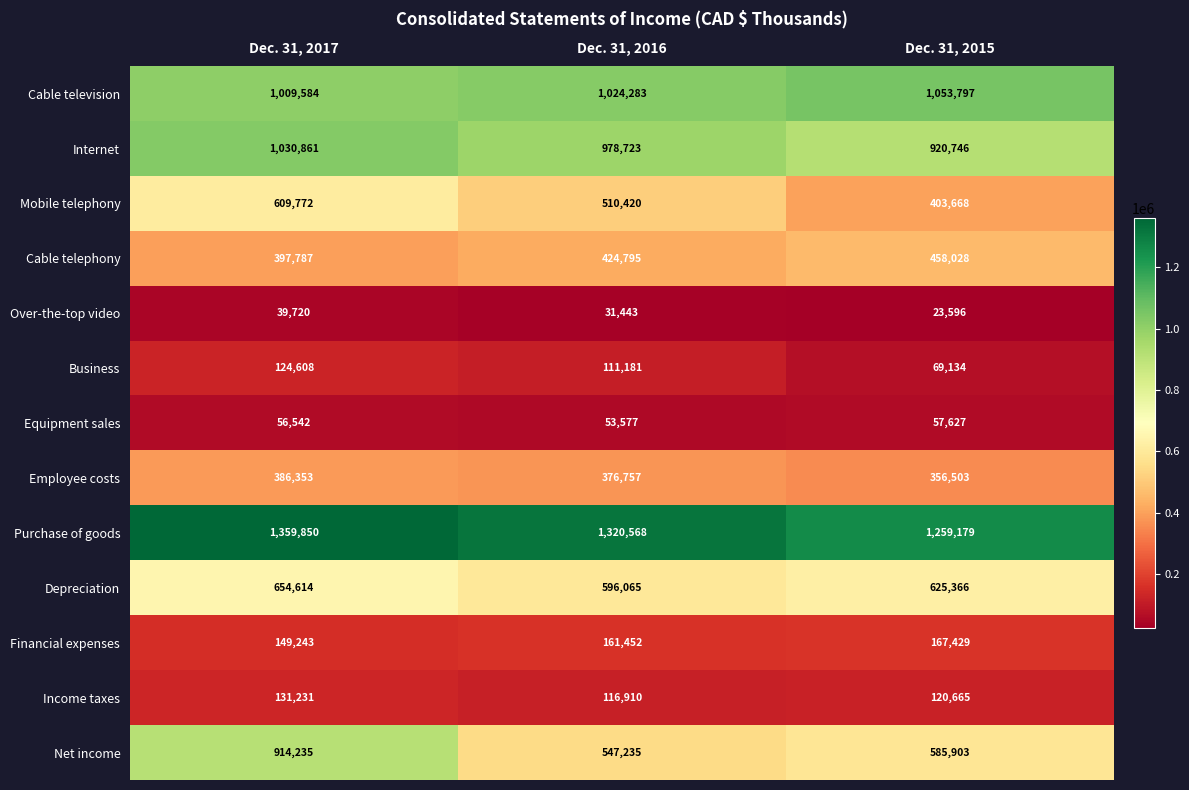

Where does the Purchase of goods series first go above 1320568?

Dec. 31, 2017